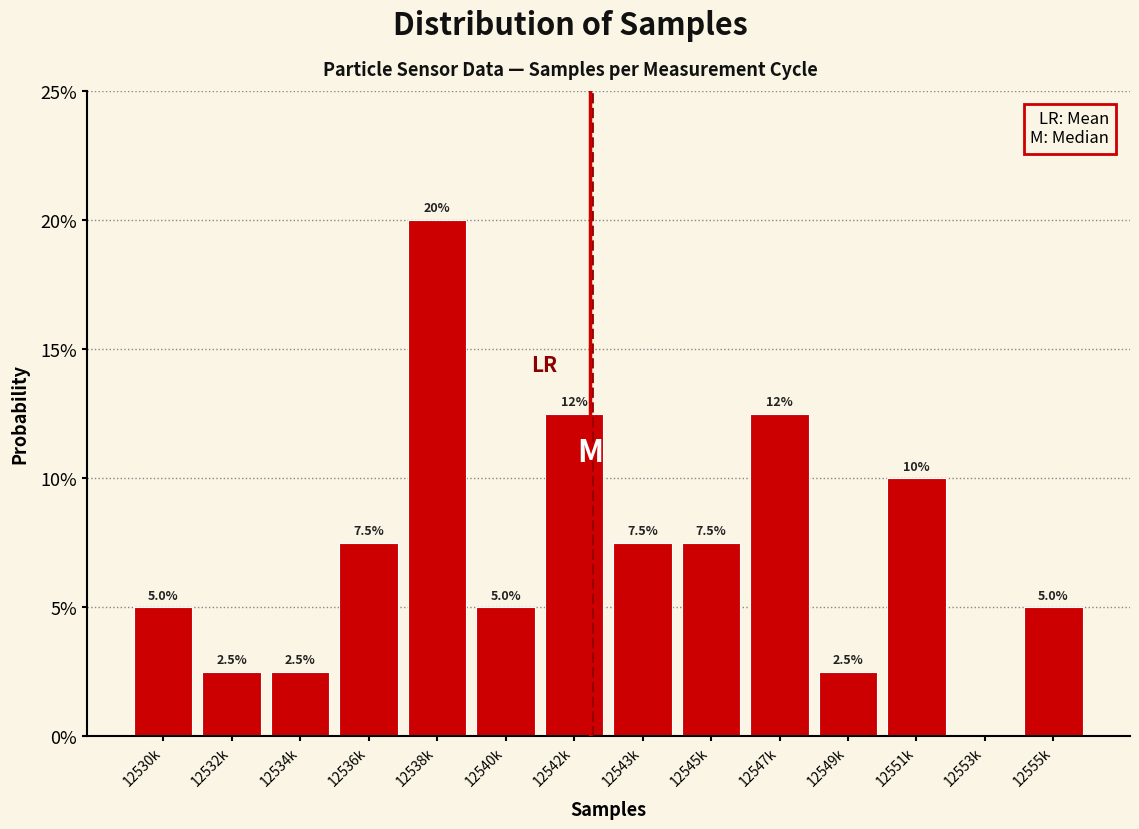

Are the bars horizontal?

No